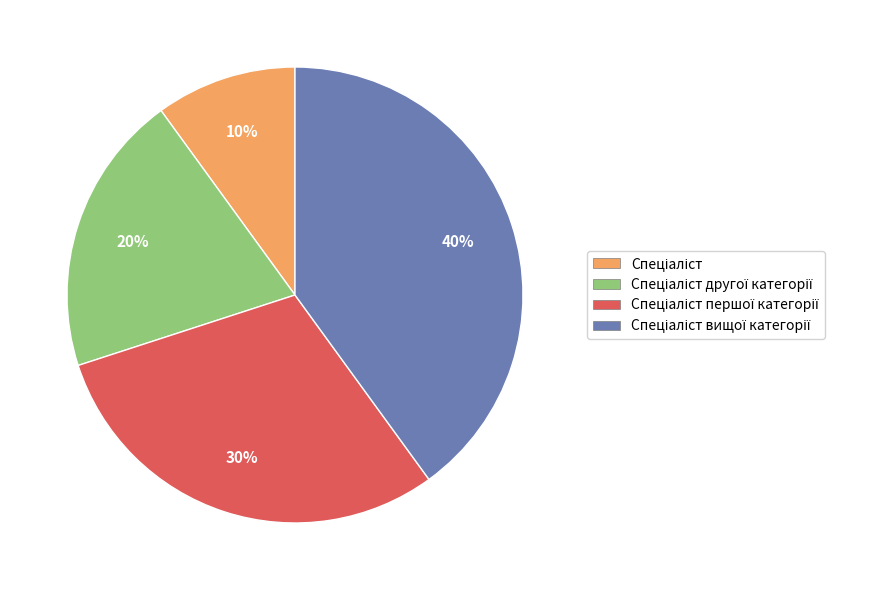

Does any single category account for the majority?

No